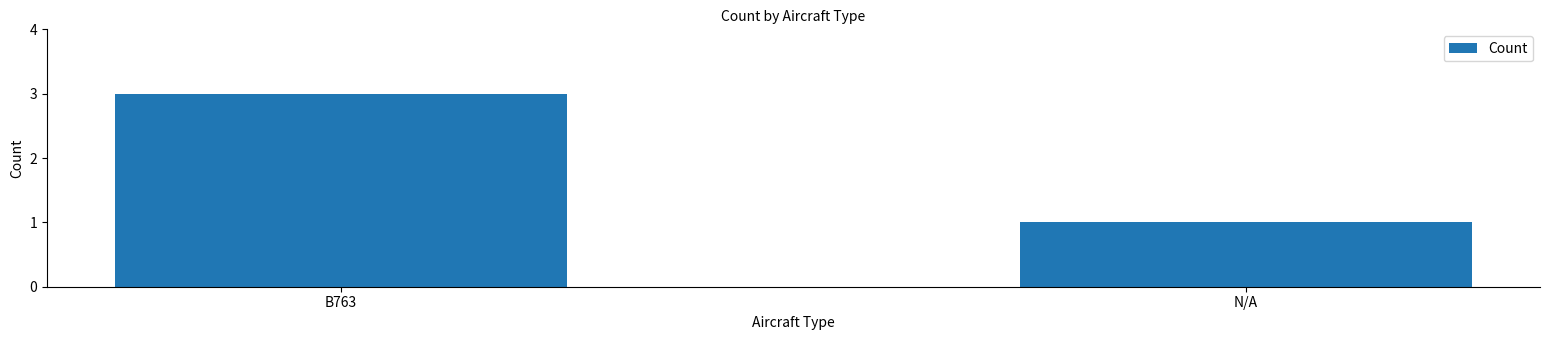

What is the label of the 1st bar from the left?

B763